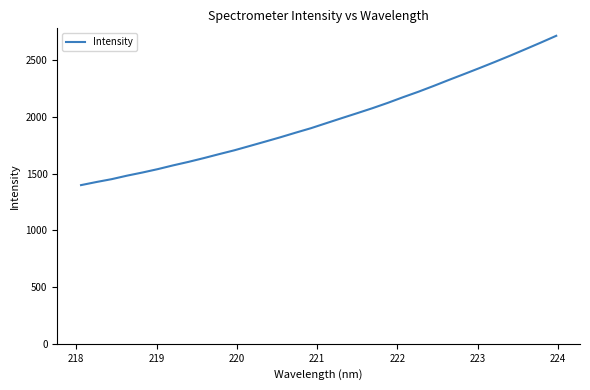

What is the difference between the maximum and minimum values?

1315.3